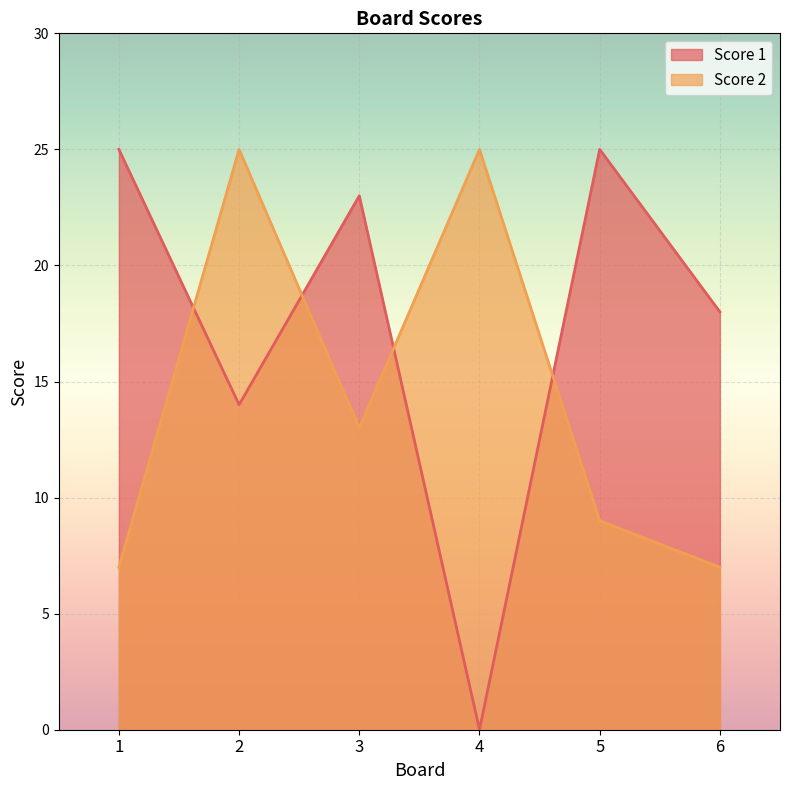

Rank the series by their maximum value, from lowest to highest.

Score 1, Score 2